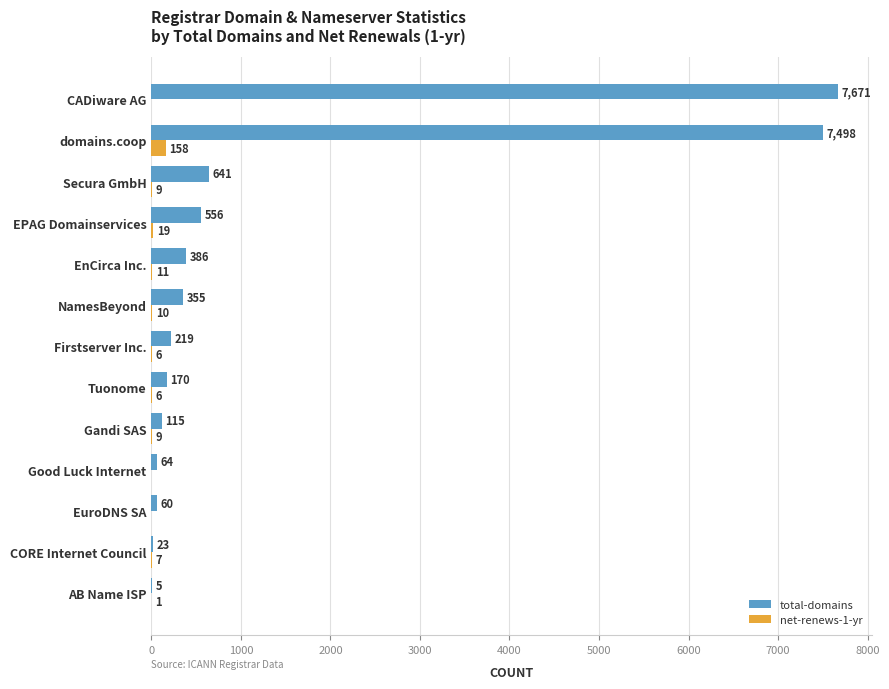

How many data points does each series have?

13